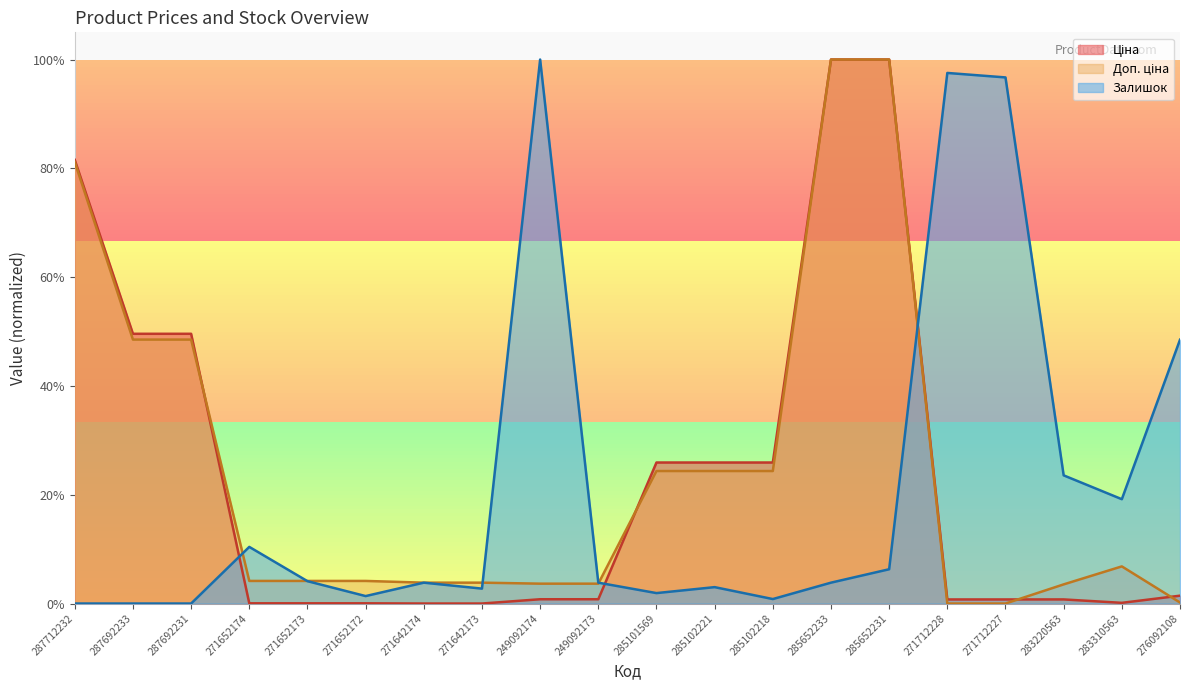

Reading left to right, extract all data points from this chart.

Ціна: 0.8	0.5	0.5	0.0	0.0	0.0	0.0	0.0	0.0	0.0	0.3	0.3	0.3	1.0	1.0	0.0	0.0	0.0	0.0	0.0
Доп. ціна: 0.8	0.5	0.5	0.0	0.0	0.0	0.0	0.0	0.0	0.0	0.2	0.2	0.2	1.0	1.0	0.0	0.0	0.0	0.1	0.0
Залишок: 0.0	0.0	0.0	0.1	0.0	0.0	0.0	0.0	1.0	0.0	0.0	0.0	0.0	0.0	0.1	1.0	1.0	0.2	0.2	0.5